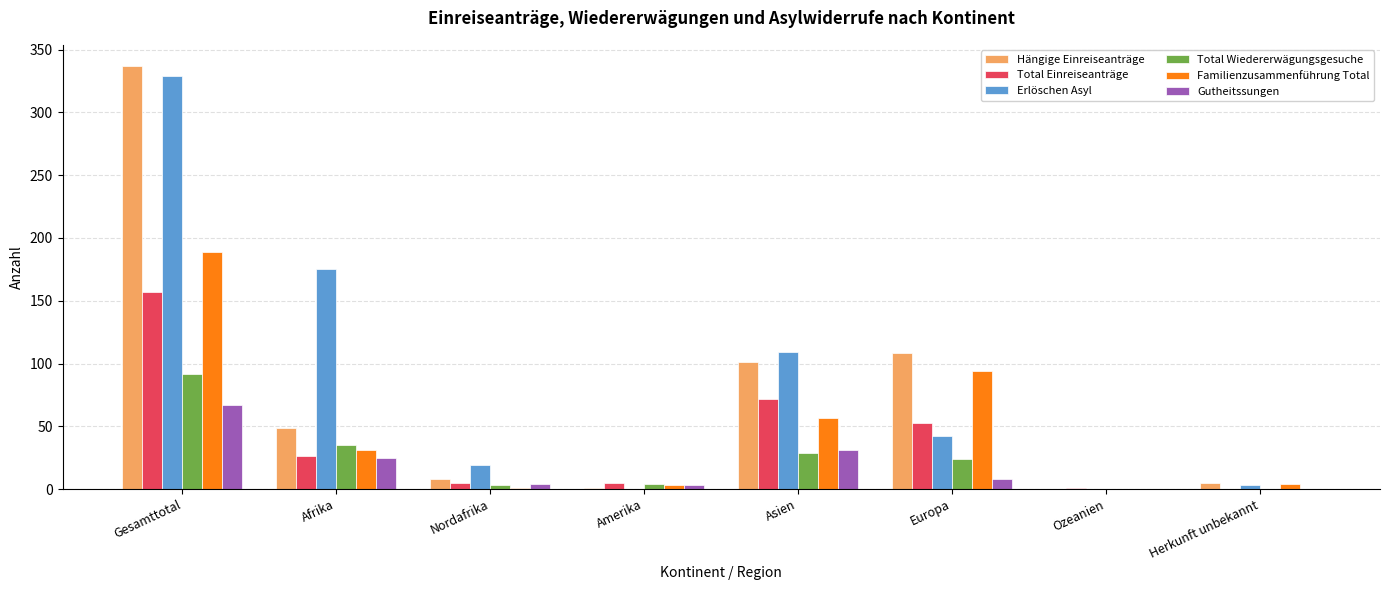

Is the value of Familienzusammenführung Total at Herkunft unbekannt greater than the value of Erlöschen Asyl at Nordafrika?

No